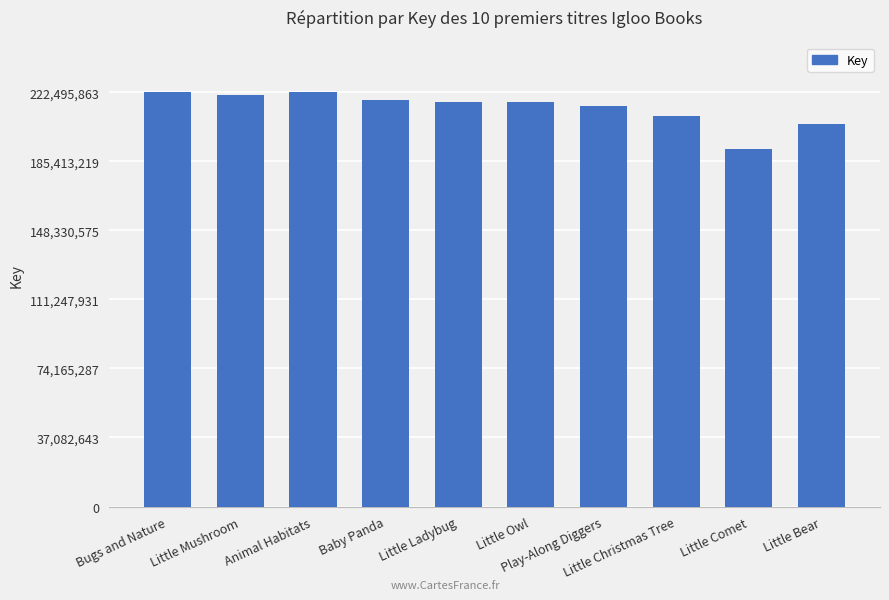

How many bars are there in total?

10